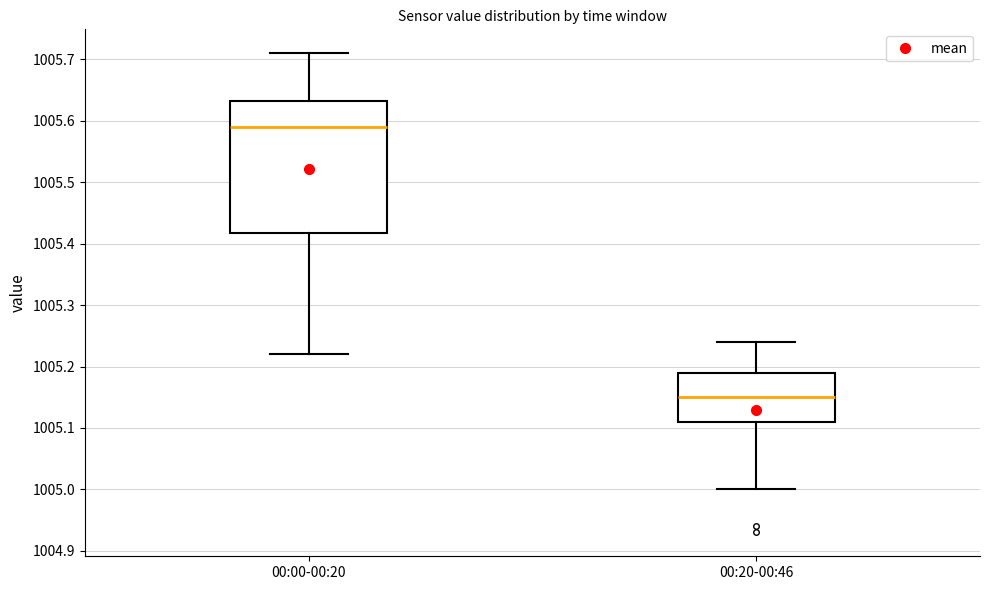

Where is the lower edge of the box for 00:00-00:20 on the y-axis? The values are not printed on the chart, so give them approximately, as read against the axis.

1005.42